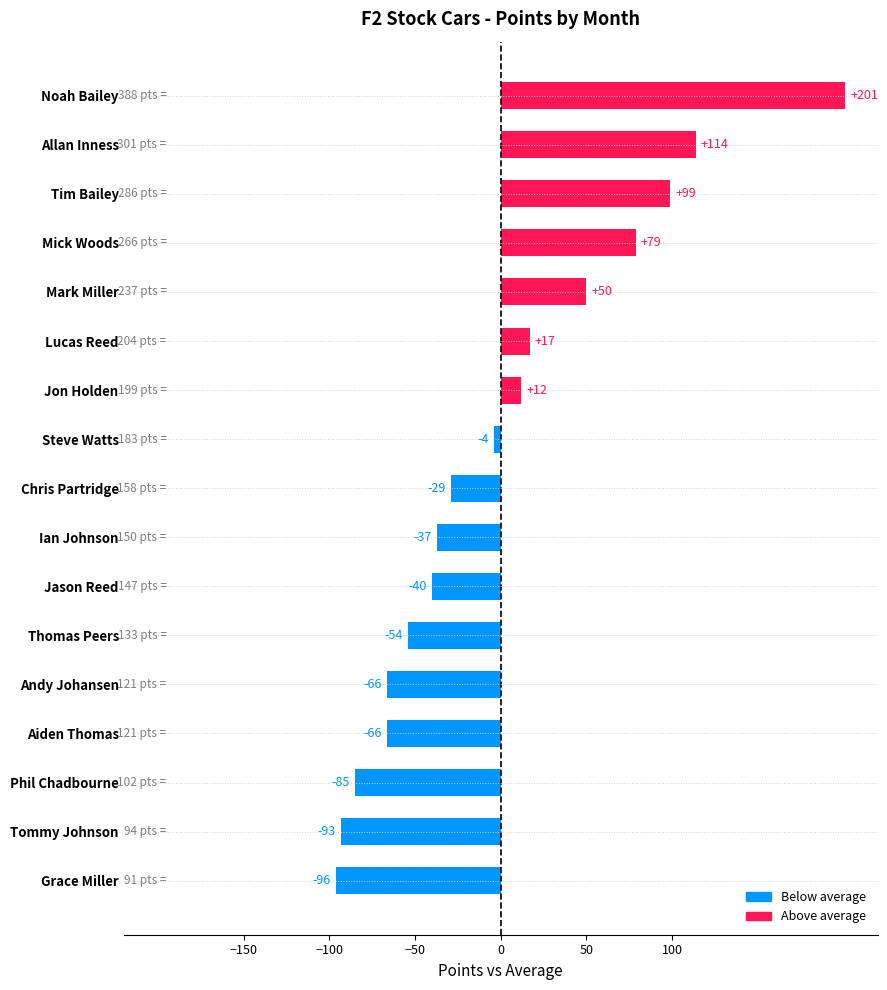

How many values are below zero?

10